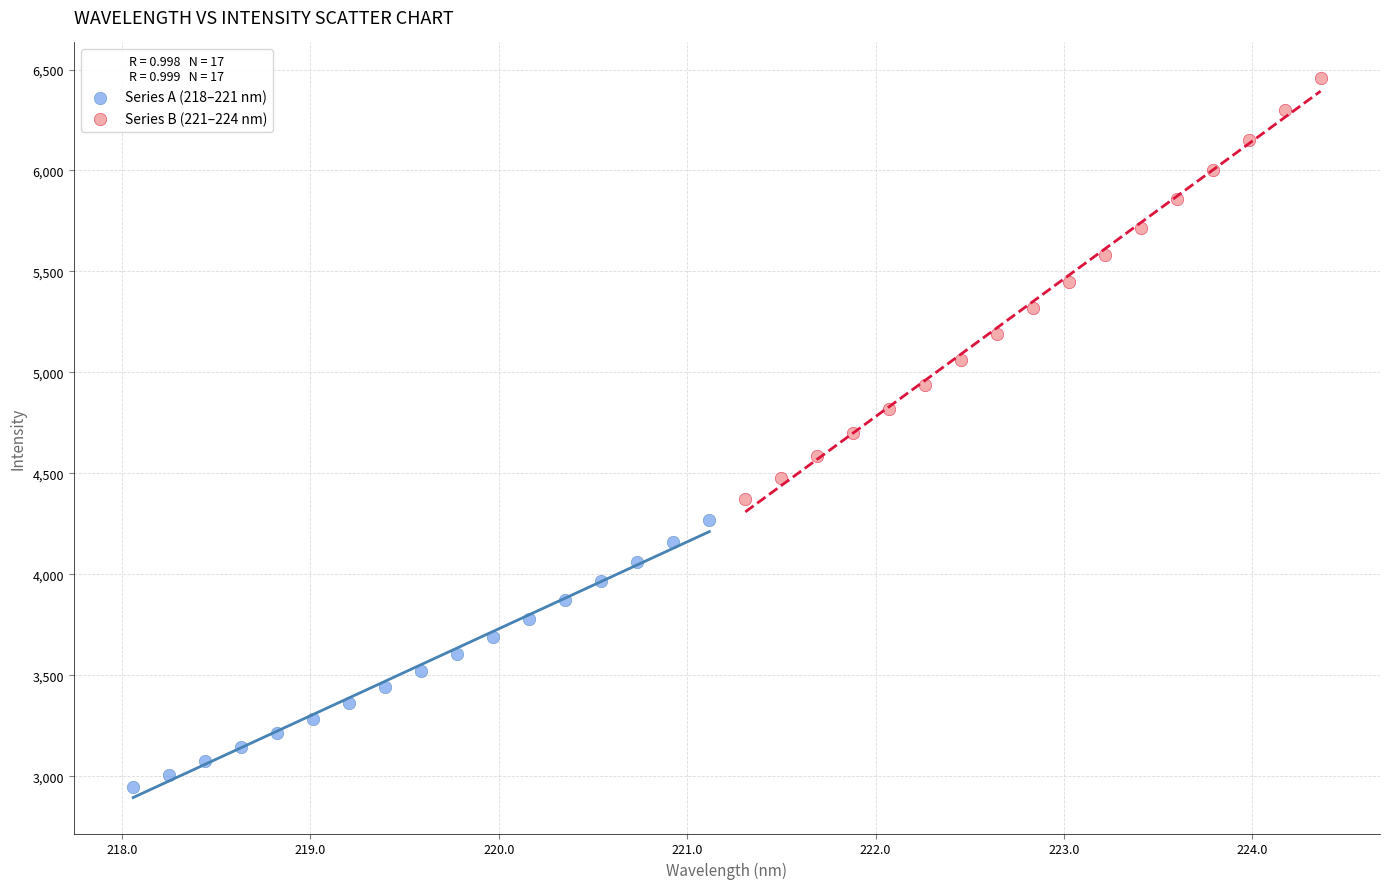

Which series contains the lowest Y value?

Series A (218–221 nm)